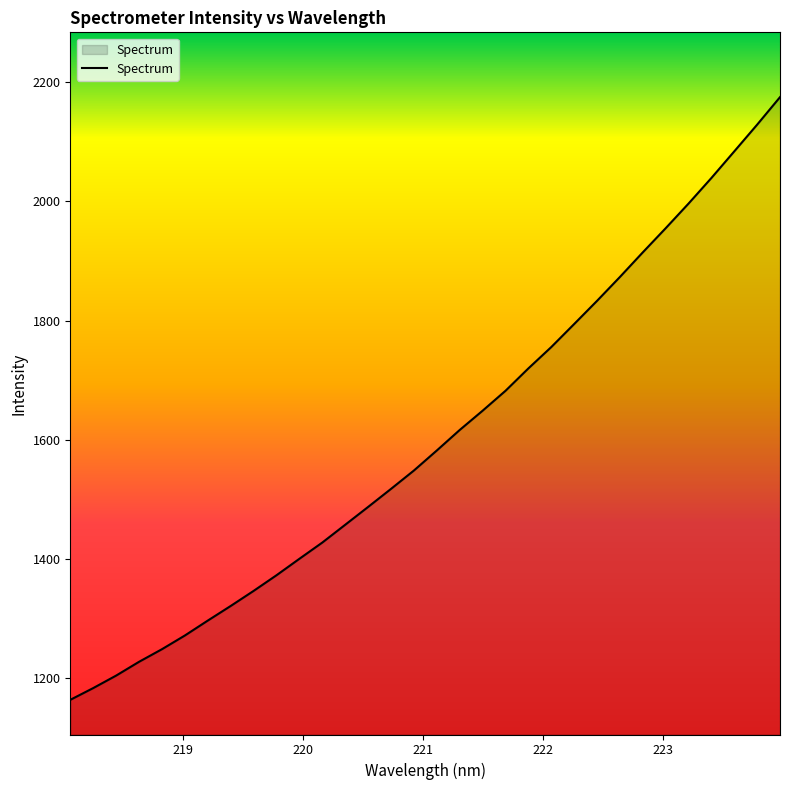

True or false: there are more than 0 points higher than both neighbors.

False